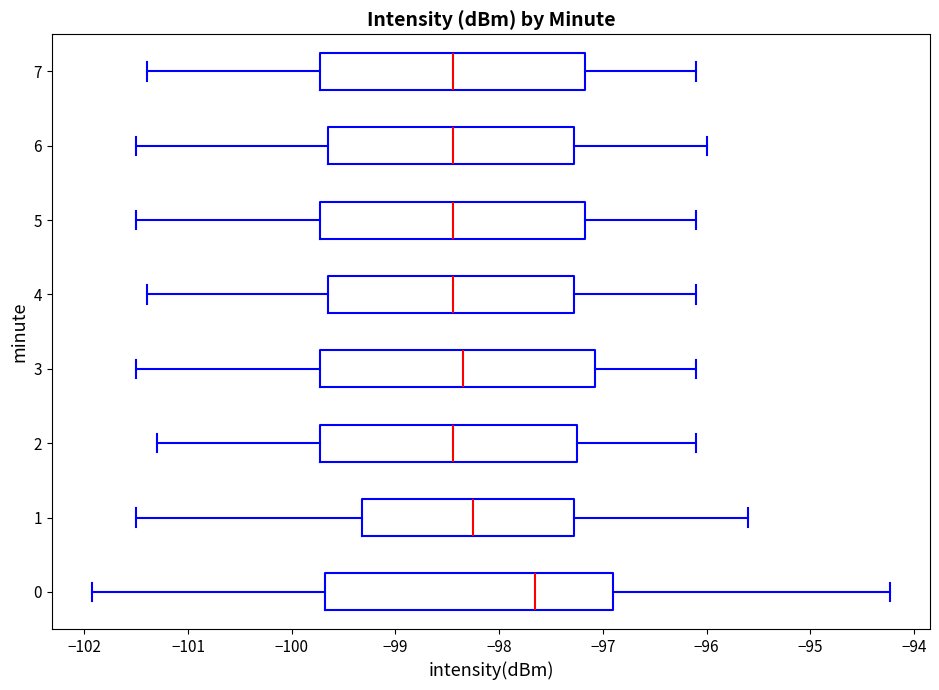

Where is the right edge of the box at y = 5 on the x-axis? The values are not printed on the chart, so give them approximately, as read against the axis.

-97.2